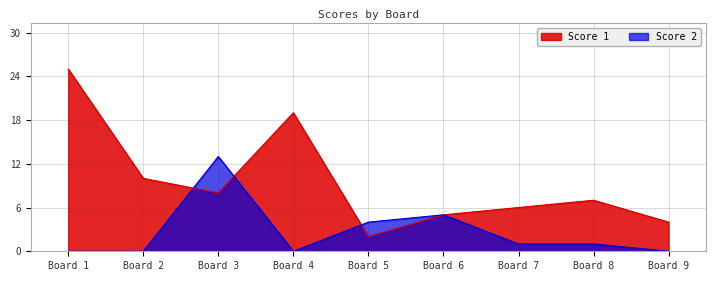

How many interior local peaks does the Score 2 series have?

2